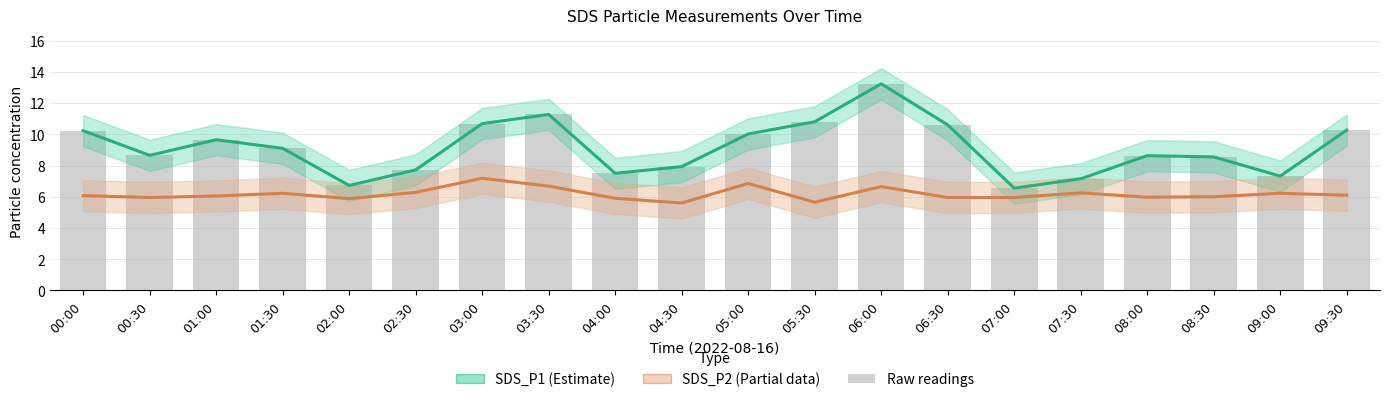

How many data points in SDS_P2 (Partial) are above 6?

11